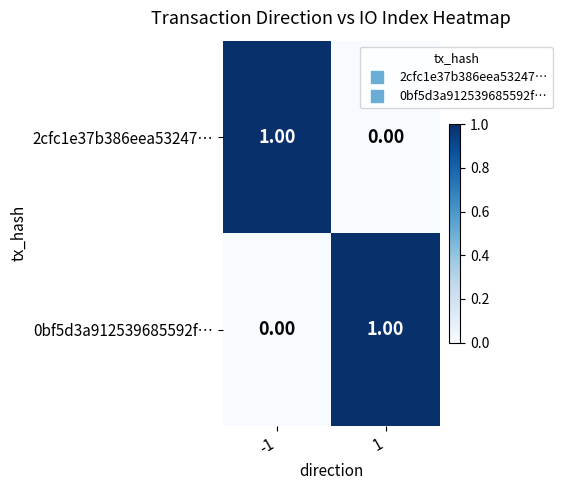

Reading right to left, list all the values displayed in this chart.

2cfc1e37b386eea53247…: 1=0	-1=1
0bf5d3a912539685592f…: 1=1	-1=0